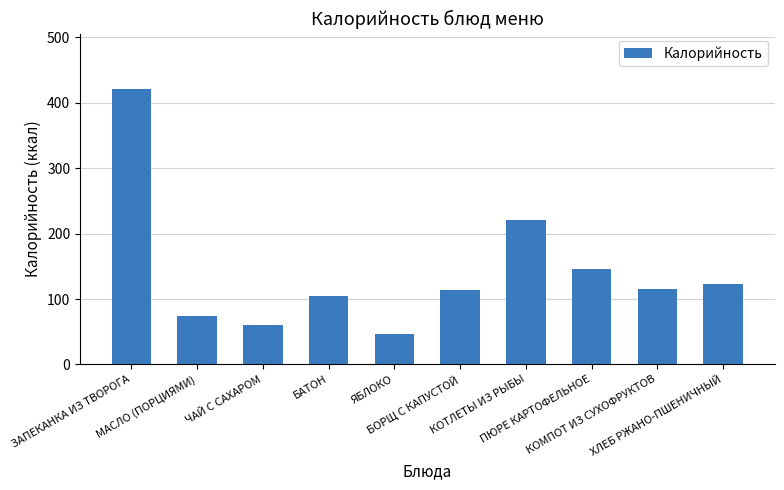

What is the ratio of the value at КОТЛЕТЫ ИЗ РЫБЫ to the value at БАТОН?

2.1